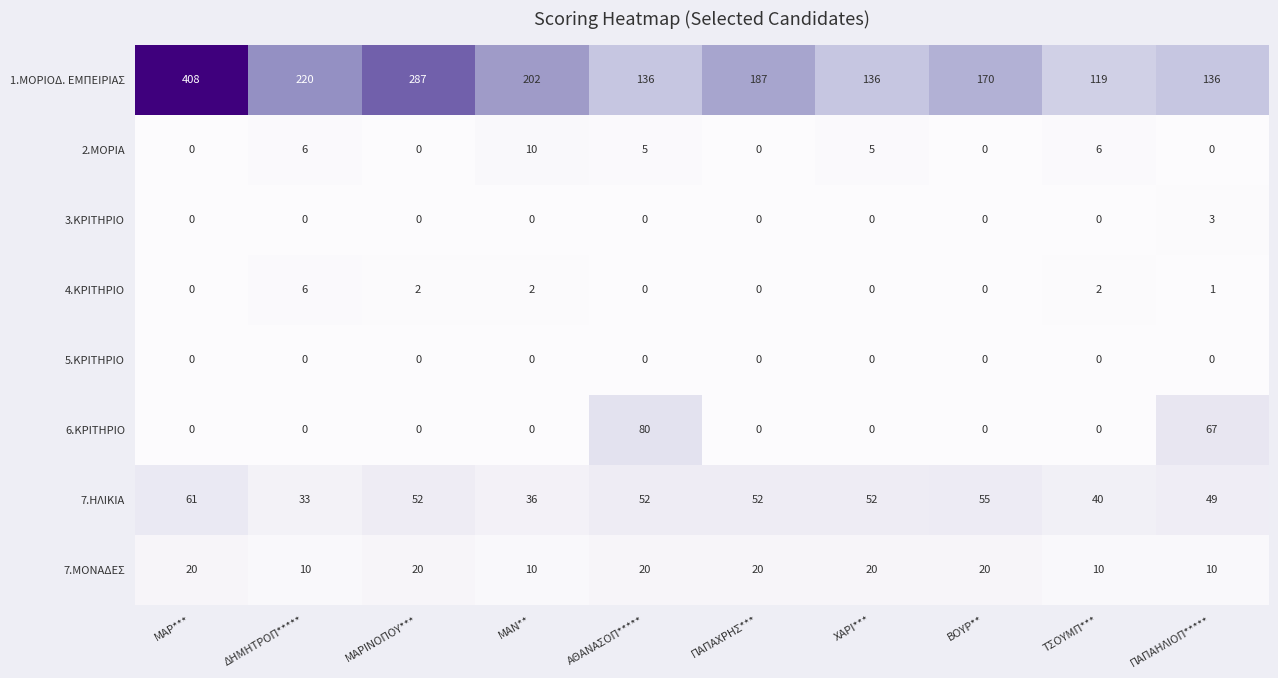

What is the total value across all series at ΑΘΑΝΑΣΟΠ*****?

293